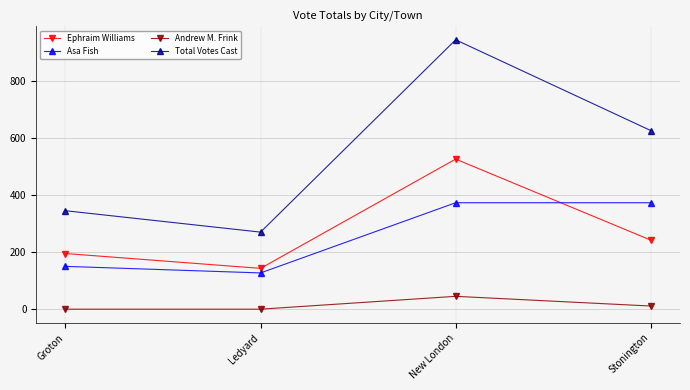

What is the maximum value shown in the chart?

944